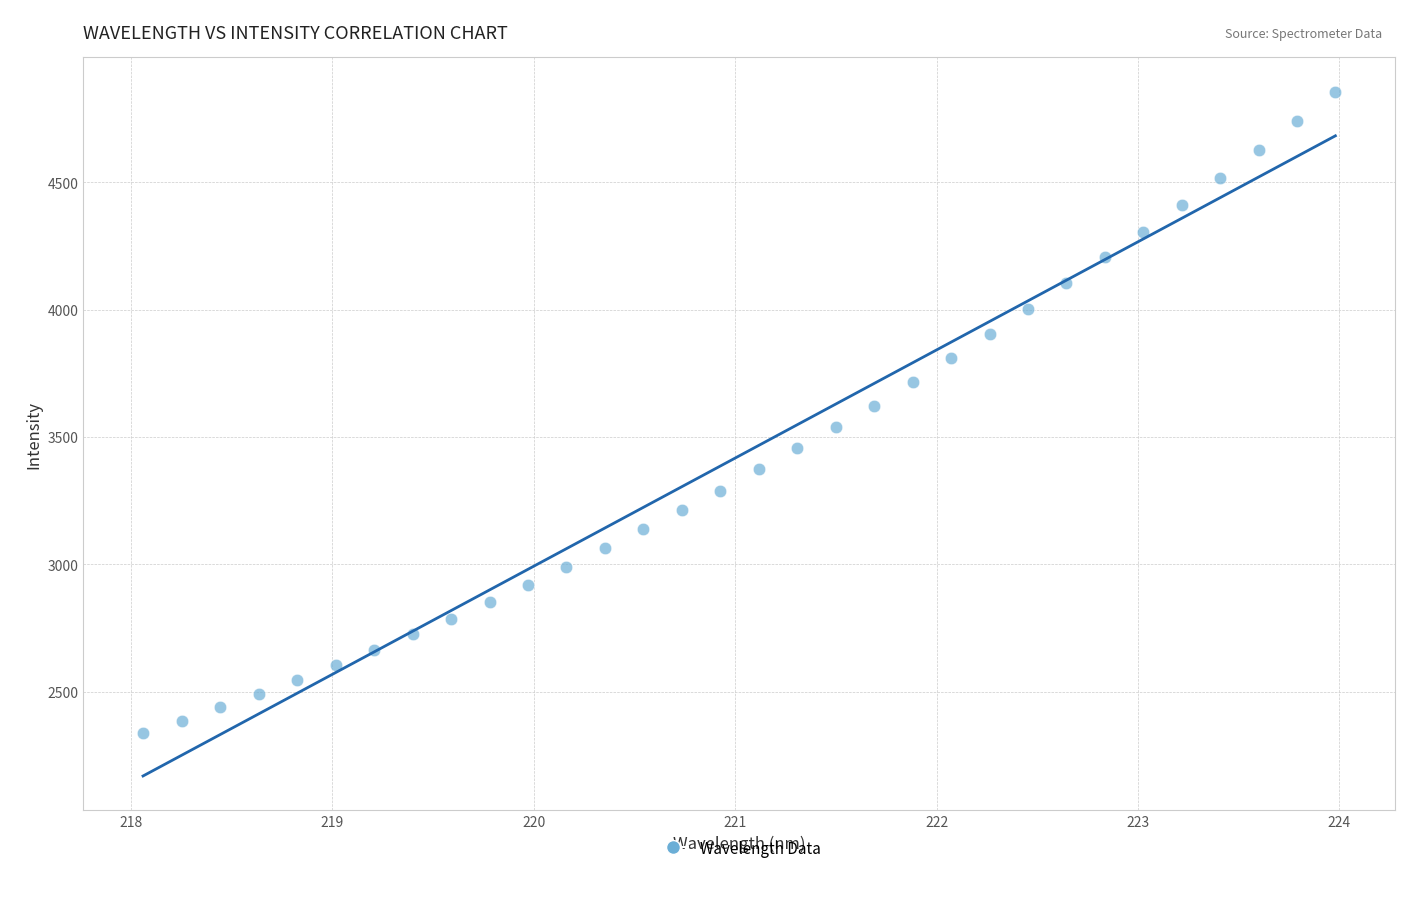

What is the range of X values (max minus min)?

5.9